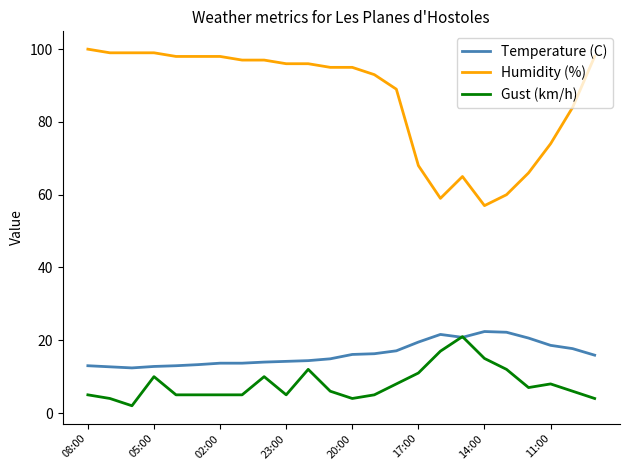

Which series has the largest total across all categories?

Humidity (%)